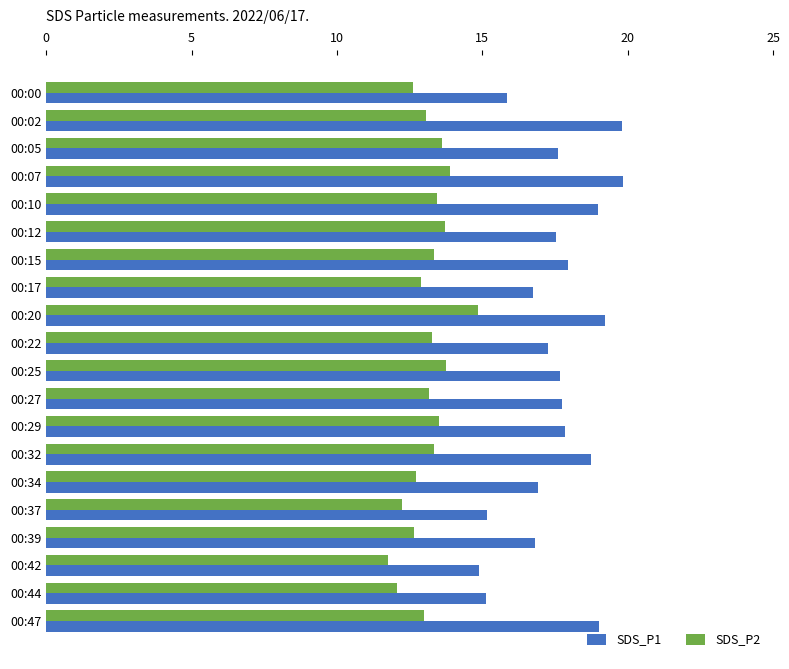

True or false: SDS_P1 has a value of 14.9 at 00:42.

True